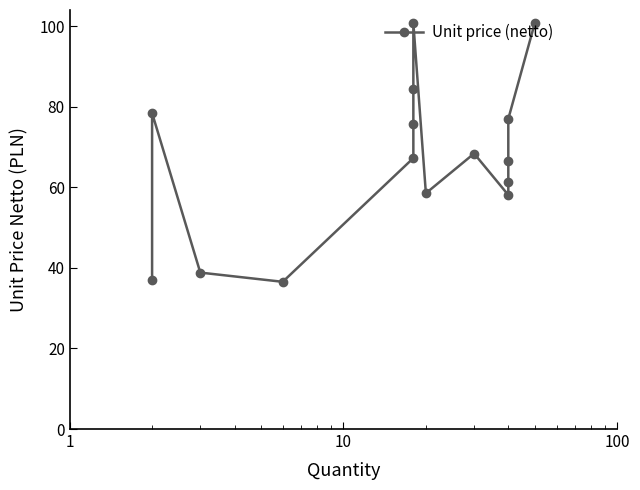

The chart shows a value of 131.6 at 1. True or false?

False